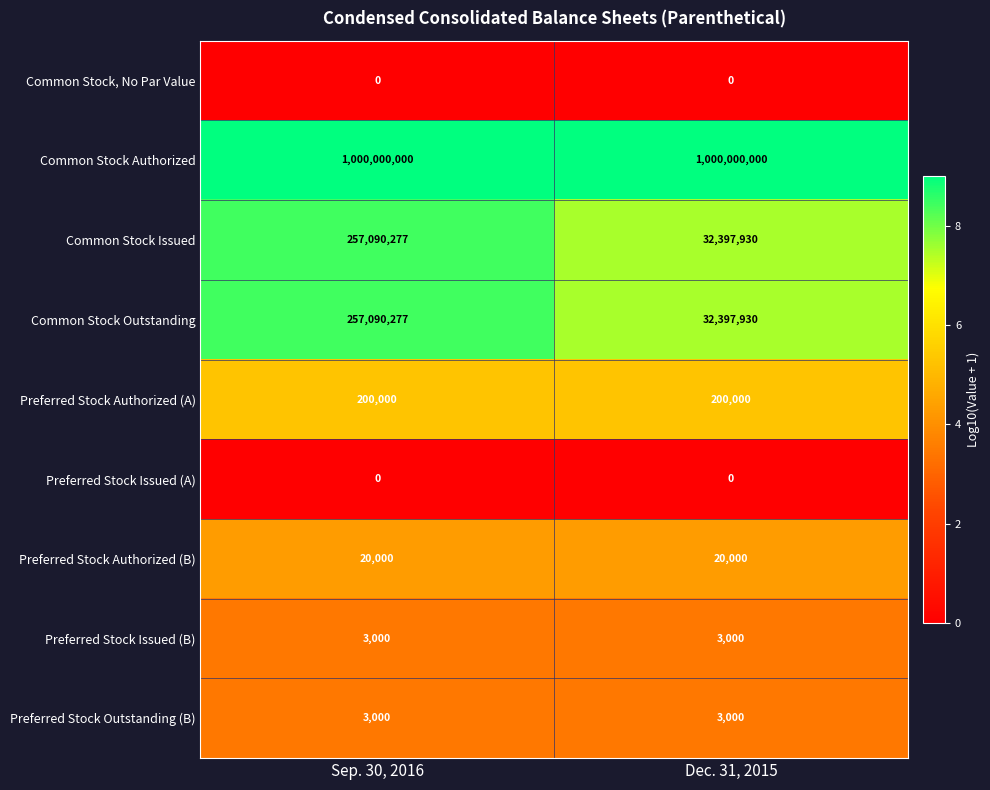

What is the lowest value of the Common Stock Authorized series?

1000000000